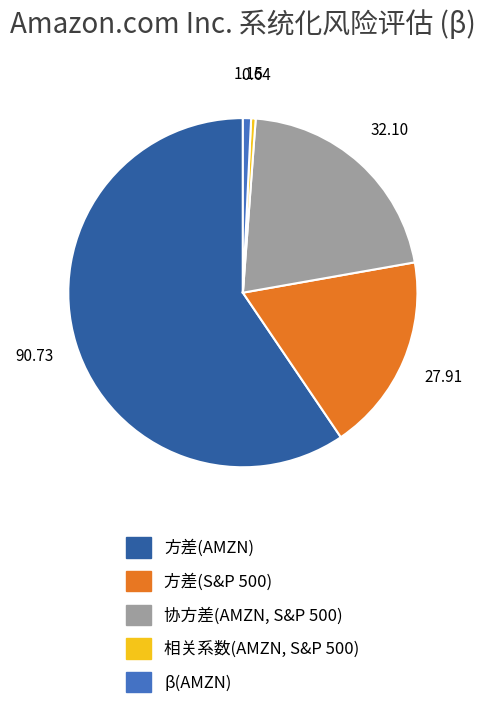

Do β(AMZN) and 方差(AMZN) together represent more than half of the pie?

Yes